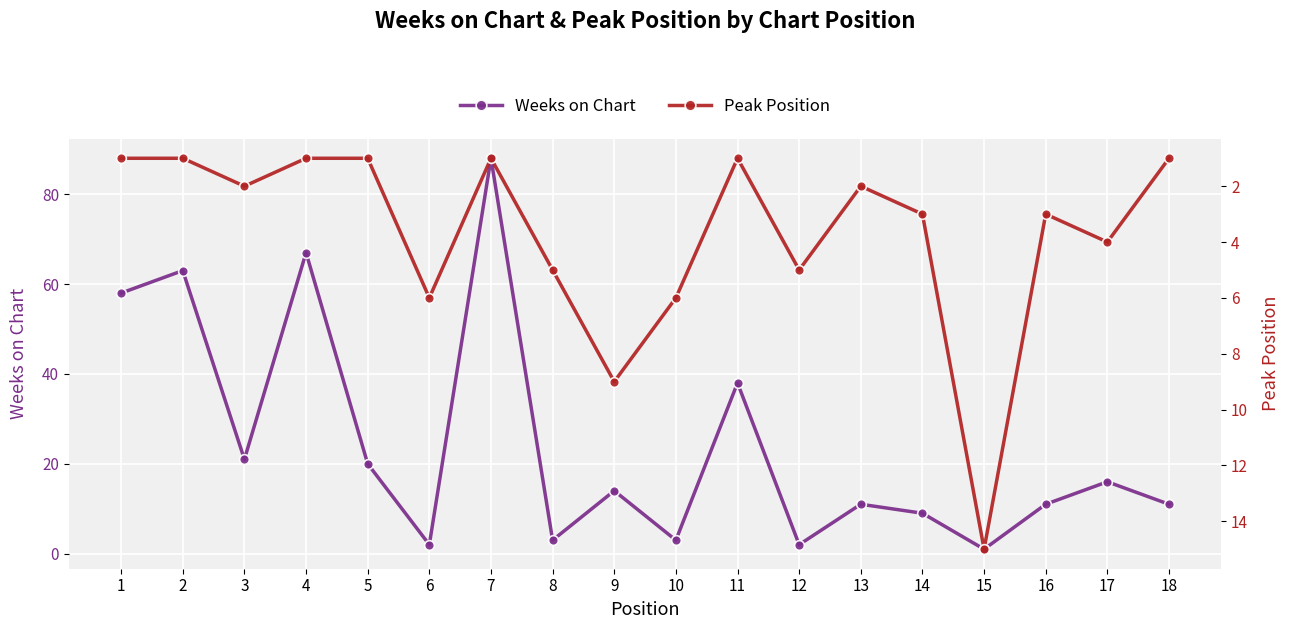

After their last crossing, which series has the higher values: Weeks on Chart or Peak Position?

Weeks on Chart